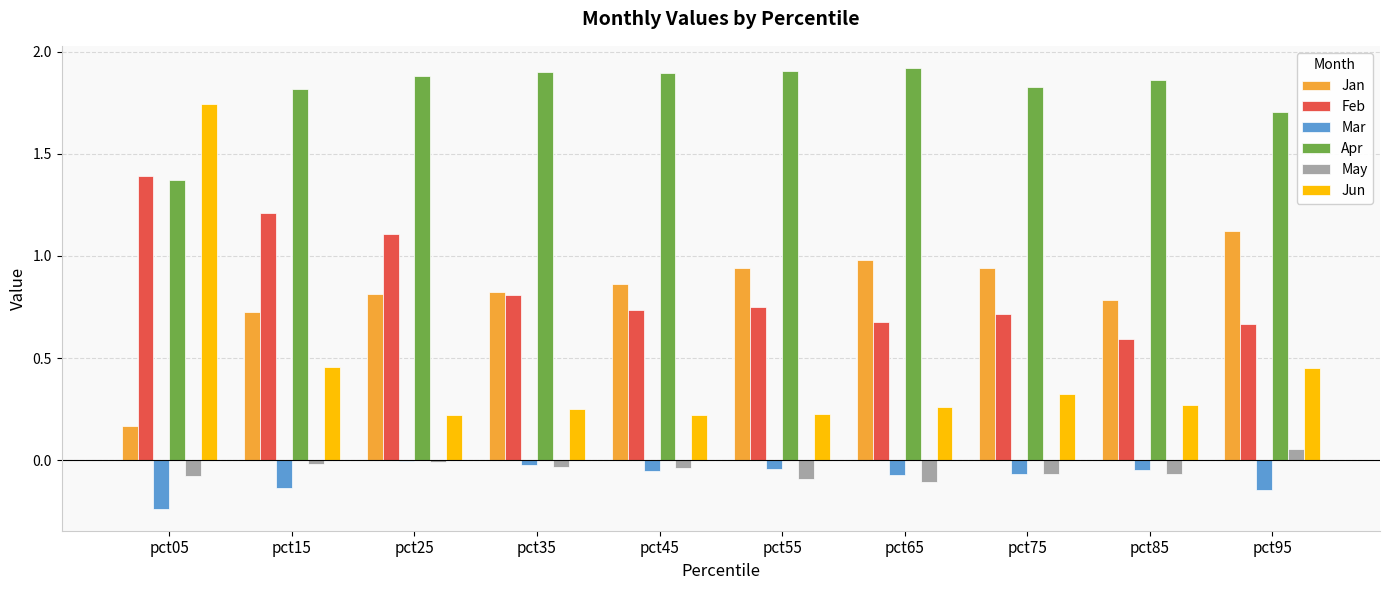

At which category is the sum across all series the highest?

pct05